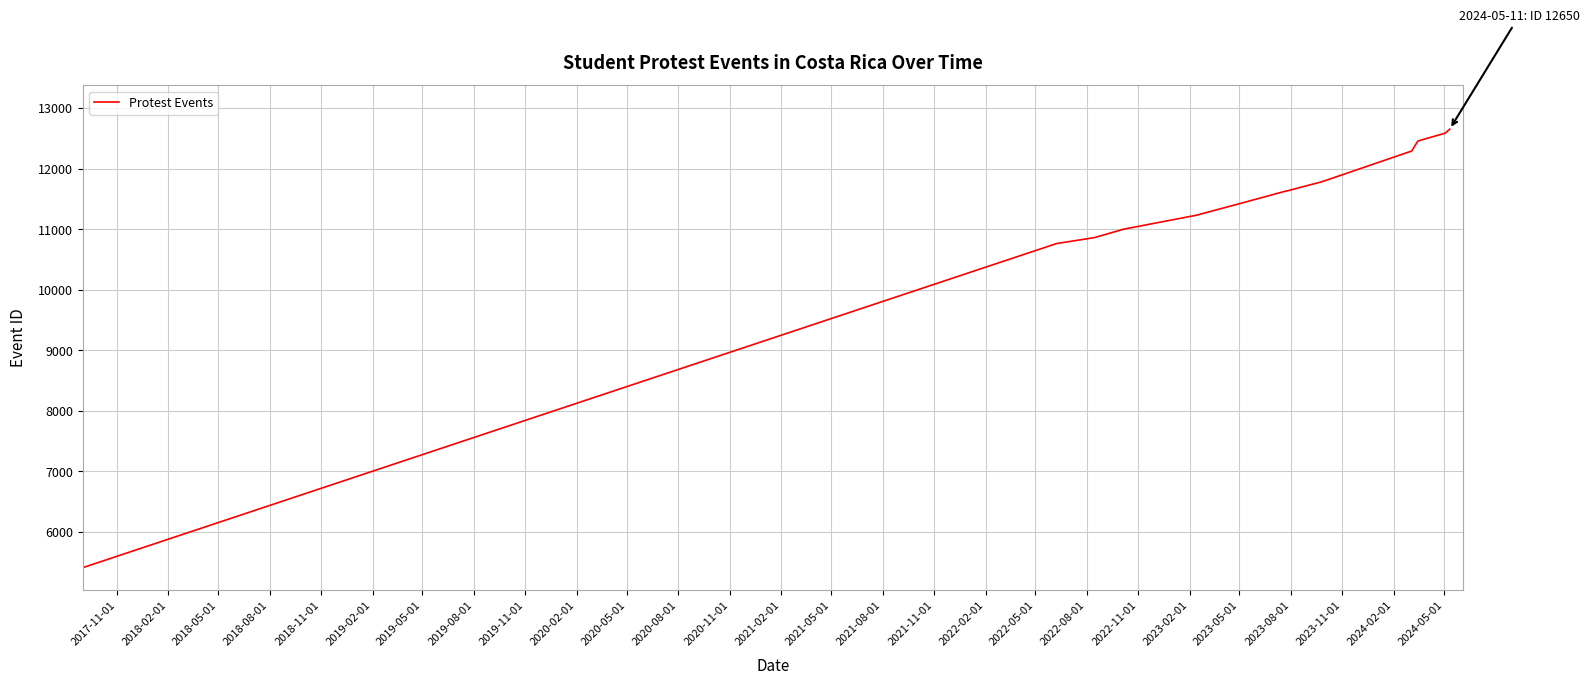

How many values are below 11459?

7